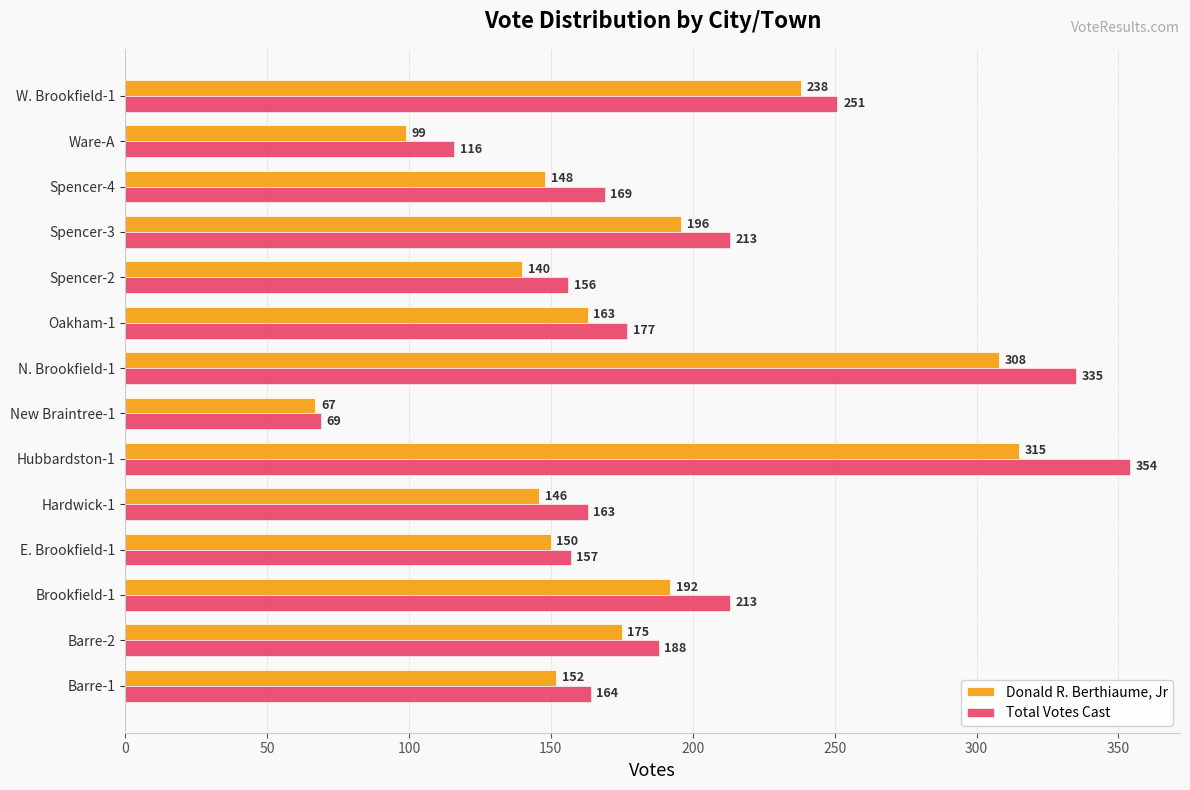

What is the difference between the Donald R. Berthiaume, Jr values at Barre-1 and Oakham-1?

11